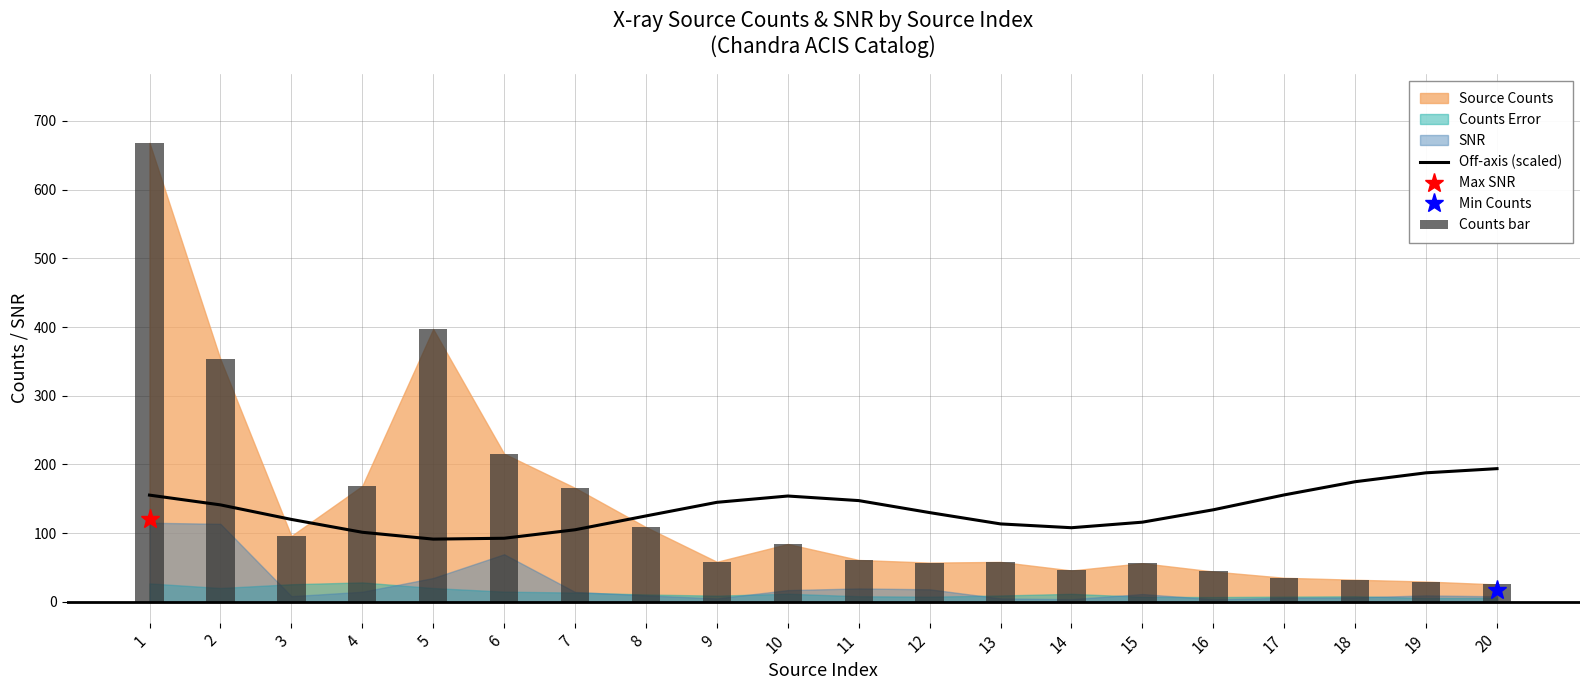

Where does the Off-axis (scaled) series first go above 134?

1